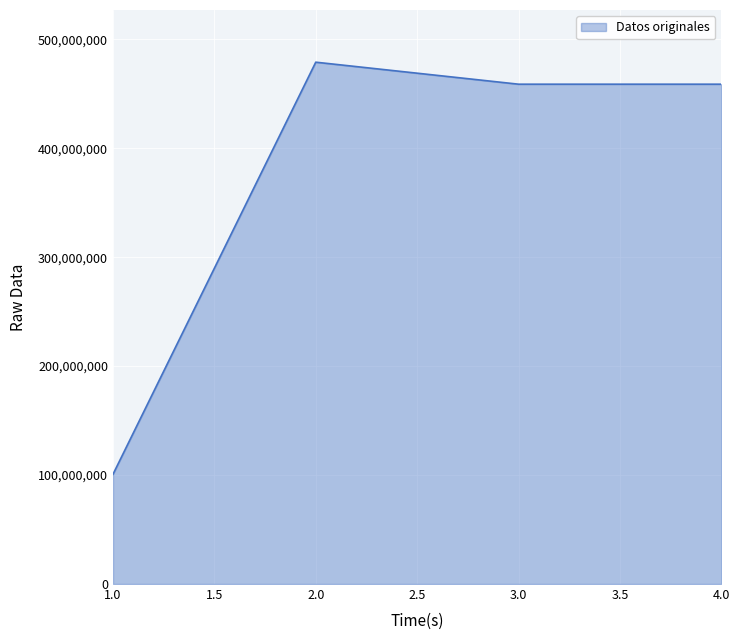

What is the difference between the values at 4.0 and 1.0?

358064949